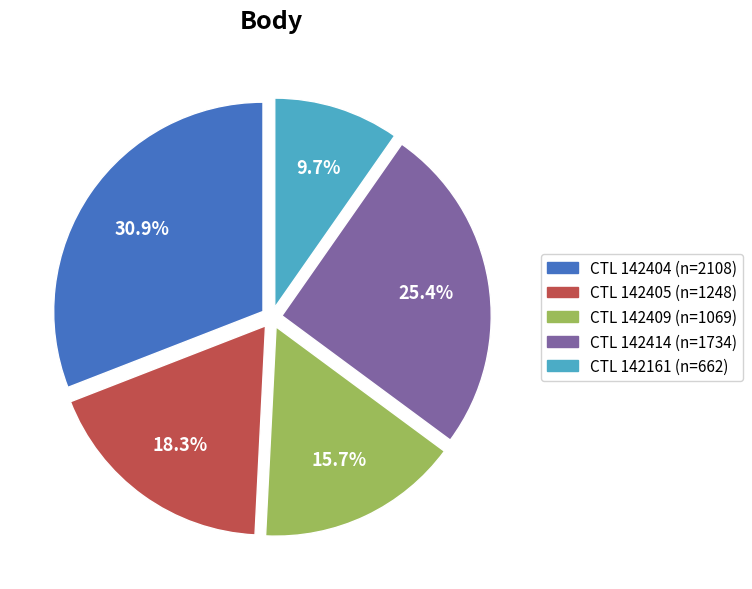

Is there any slice that represents more than half of the pie?

No